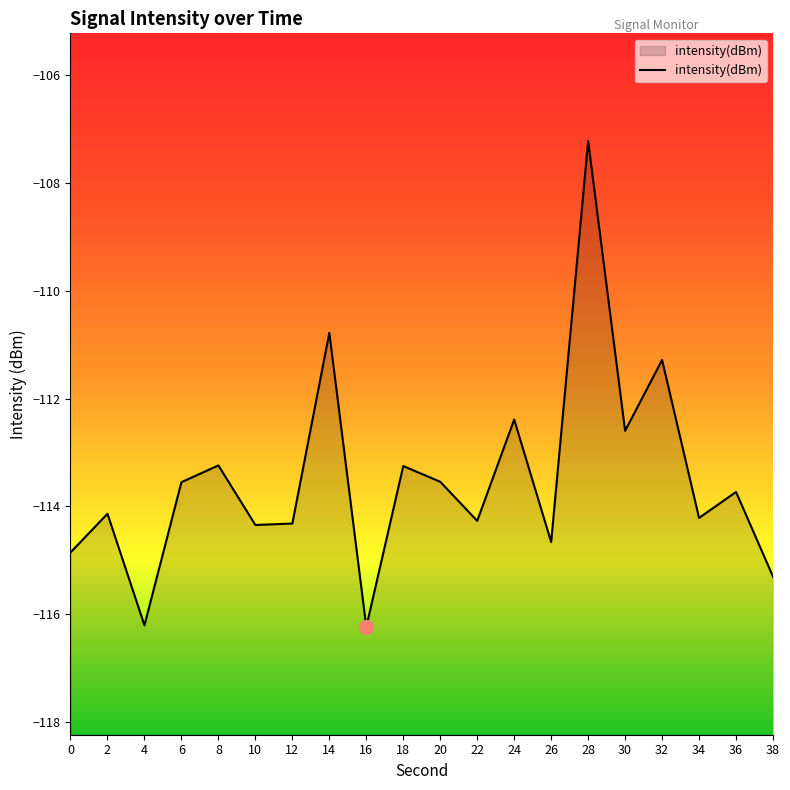

Rank the categories by value from highest to lowest.

28, 14, 32, 24, 30, 8, 18, 20, 6, 36, 2, 34, 22, 12, 10, 26, 0, 38, 4, 16